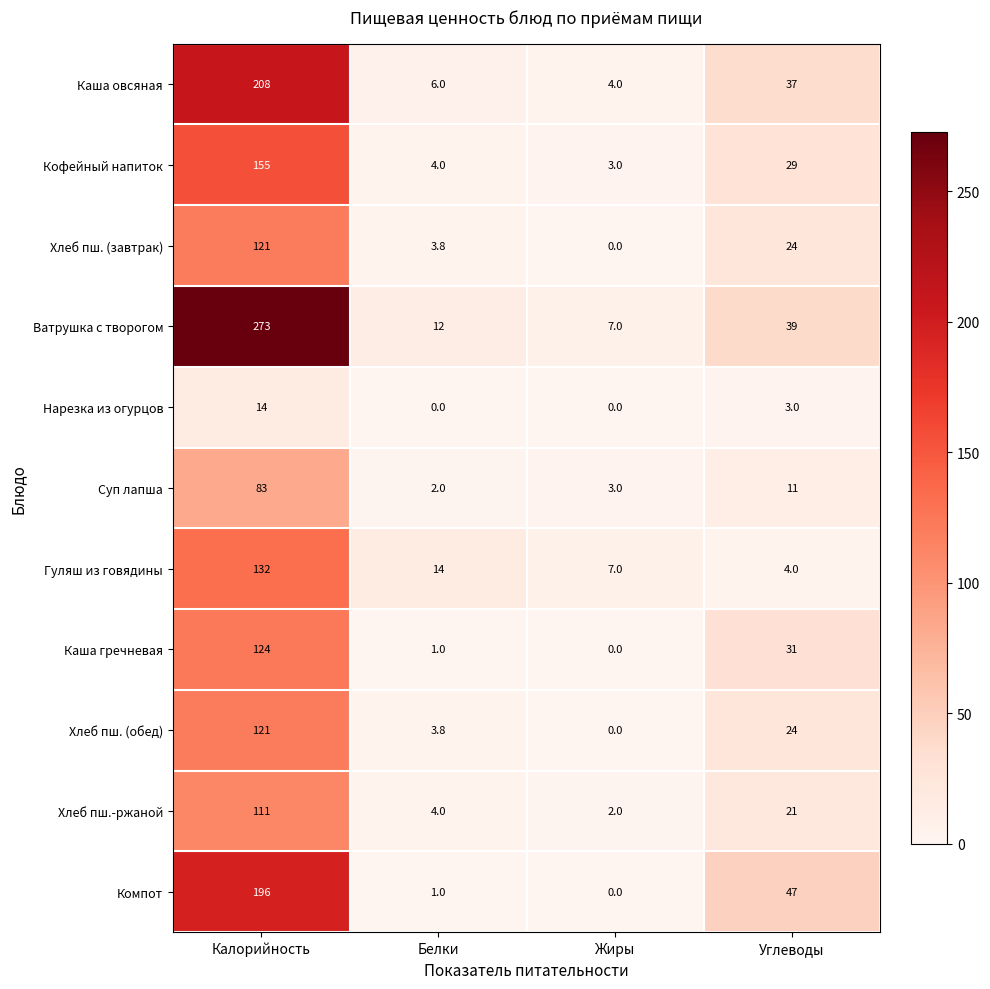

Where is Гуляш из говядины nearest to the value 68?

Белки